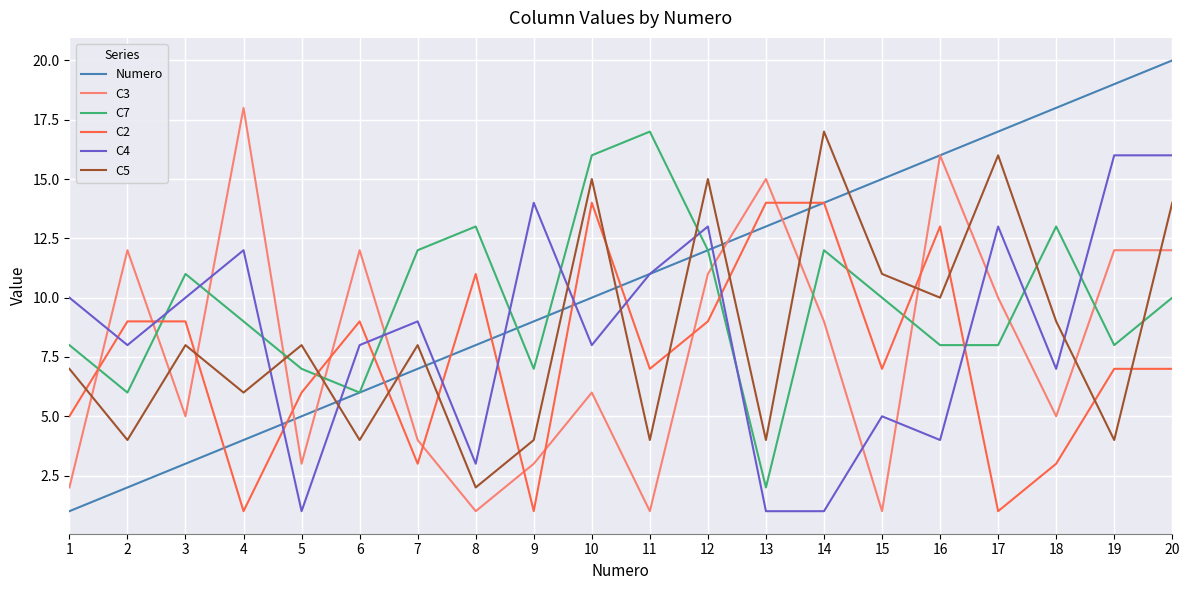

The C4 series shows 20 at 17. True or false?

False